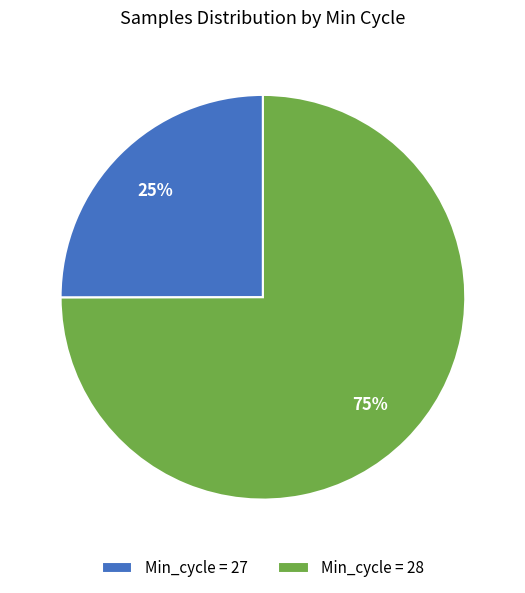

Between Min_cycle = 28 and Min_cycle = 27, which is larger?

Min_cycle = 28